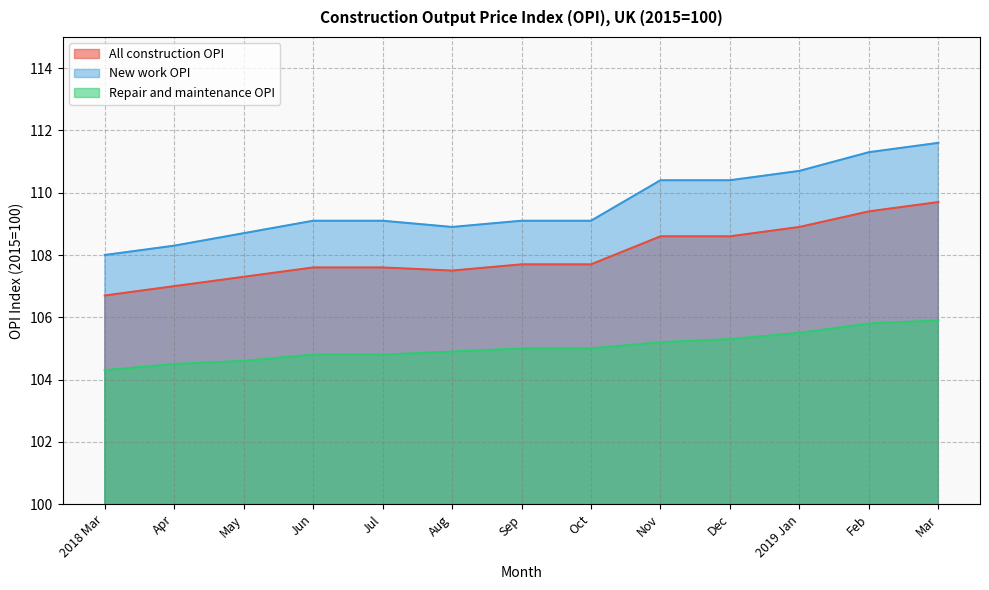

At which category does New work OPI reach its first local valley?

Aug